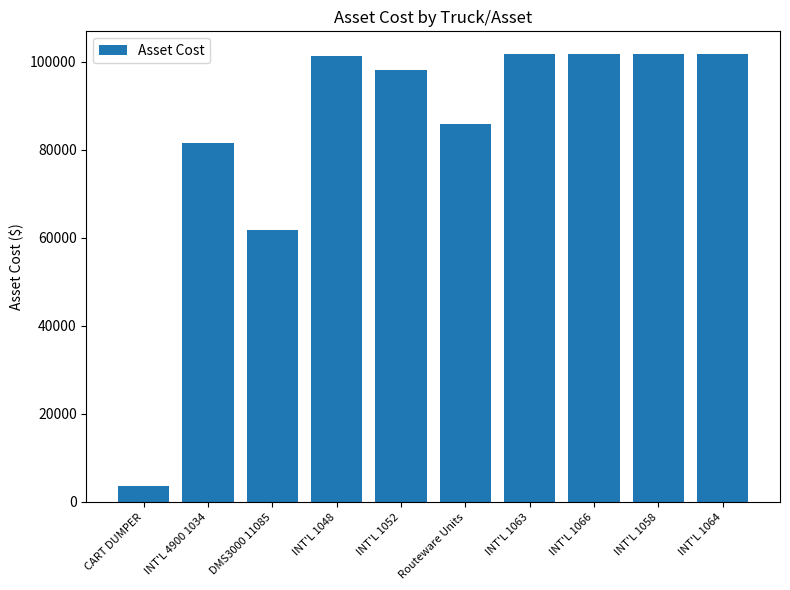

At which label does the data first exceed 101297?

INT'L 1048